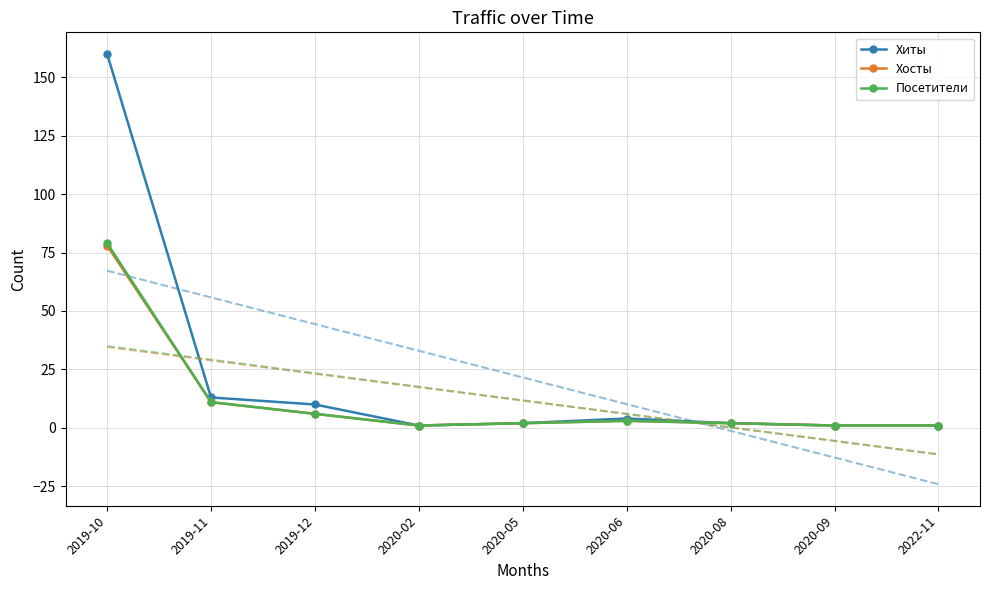

The Посетители series shows 6 at 2019-12. True or false?

True